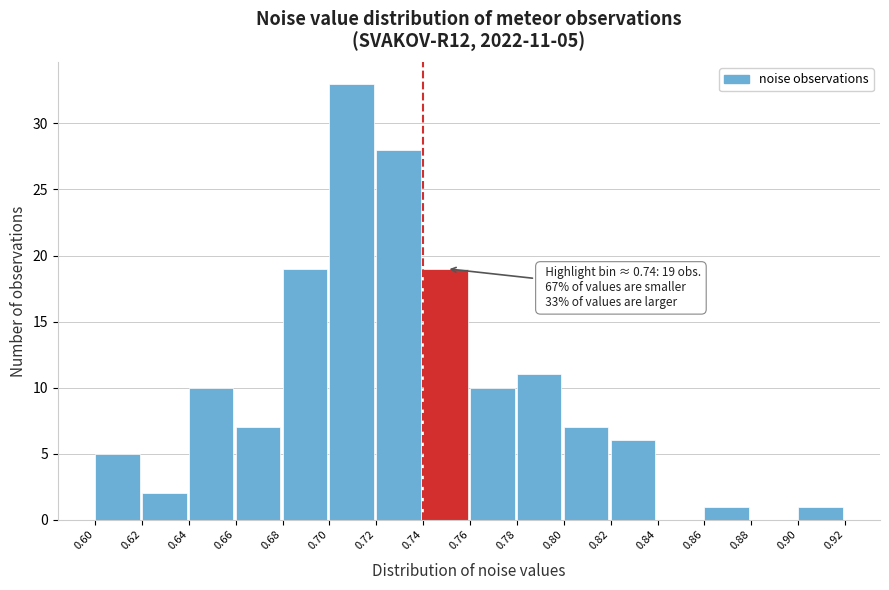

Reading left to right, extract all data points from this chart.

0.60=5	0.62=2	0.64=10	0.66=7	0.68=19	0.70=33	0.72=28	0.74=19	0.76=10	0.78=11	0.80=7	0.82=6	0.84=0	0.86=1	0.88=0	0.90=1